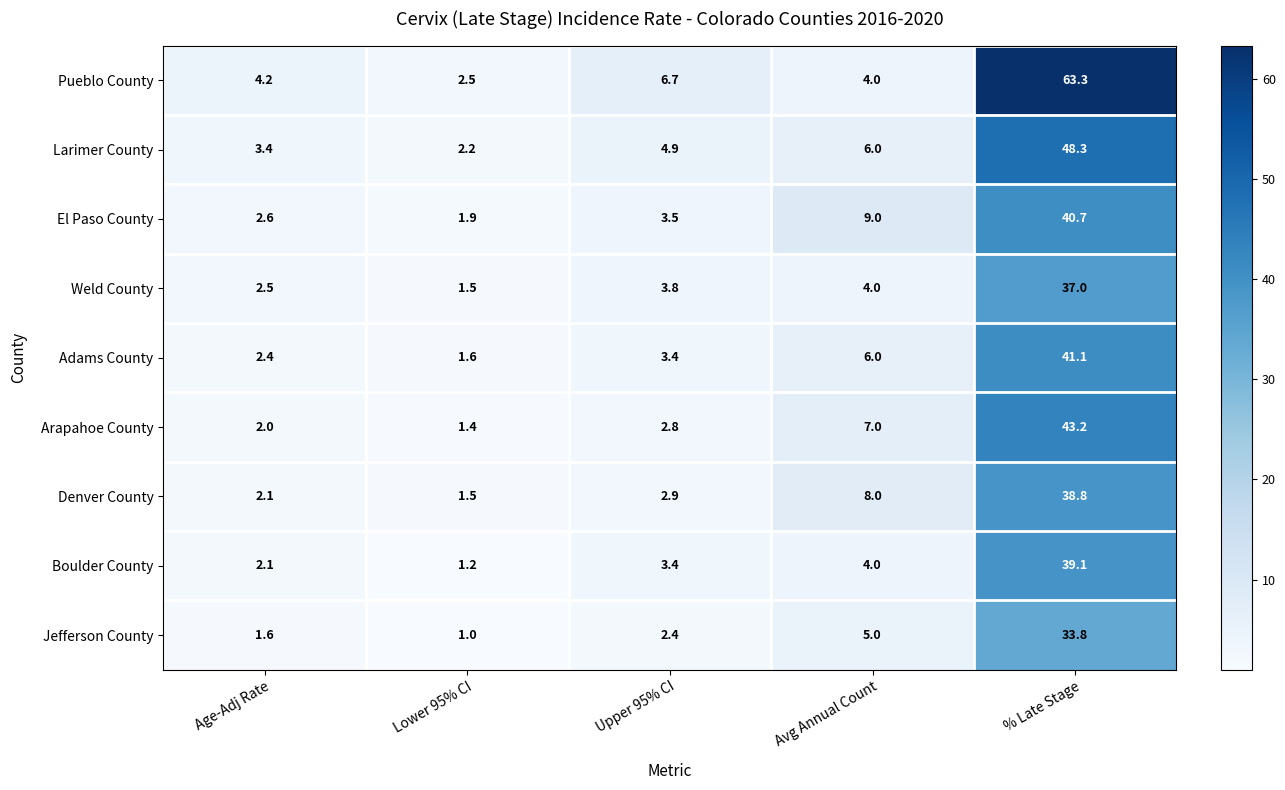

At how many categories does at least one series exceed 34?

1